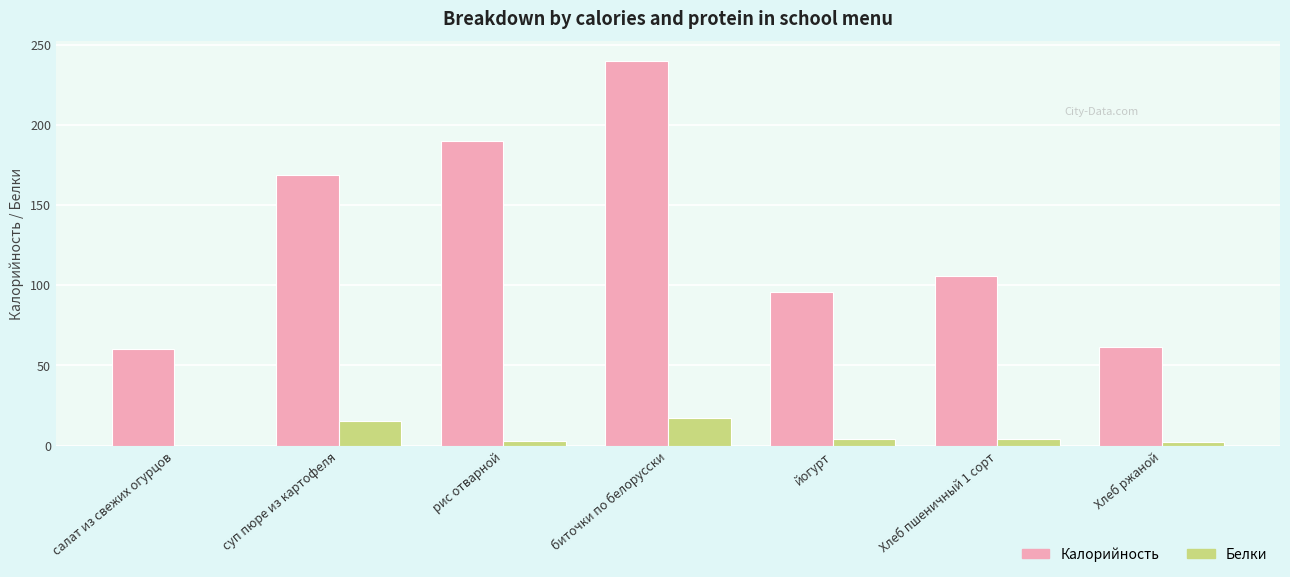

What is the sum of all Калорийность values?

921.9